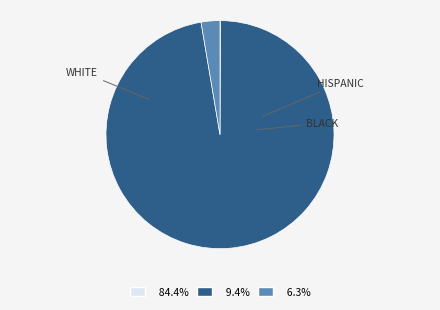

To the nearest percent, what is the average slice percentage?

33%